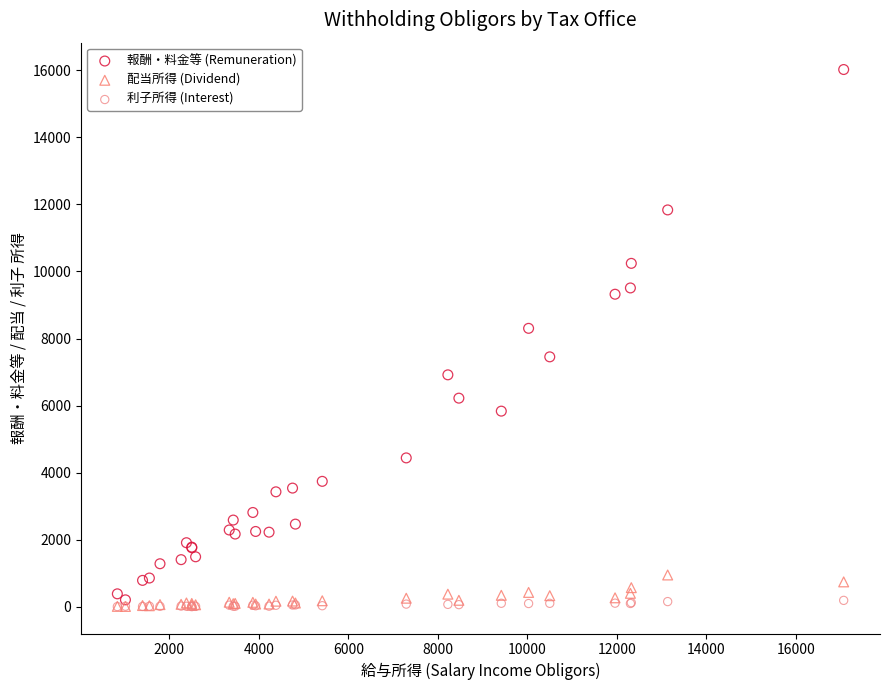

Across all series, what Y value is closest to 8013?

8304